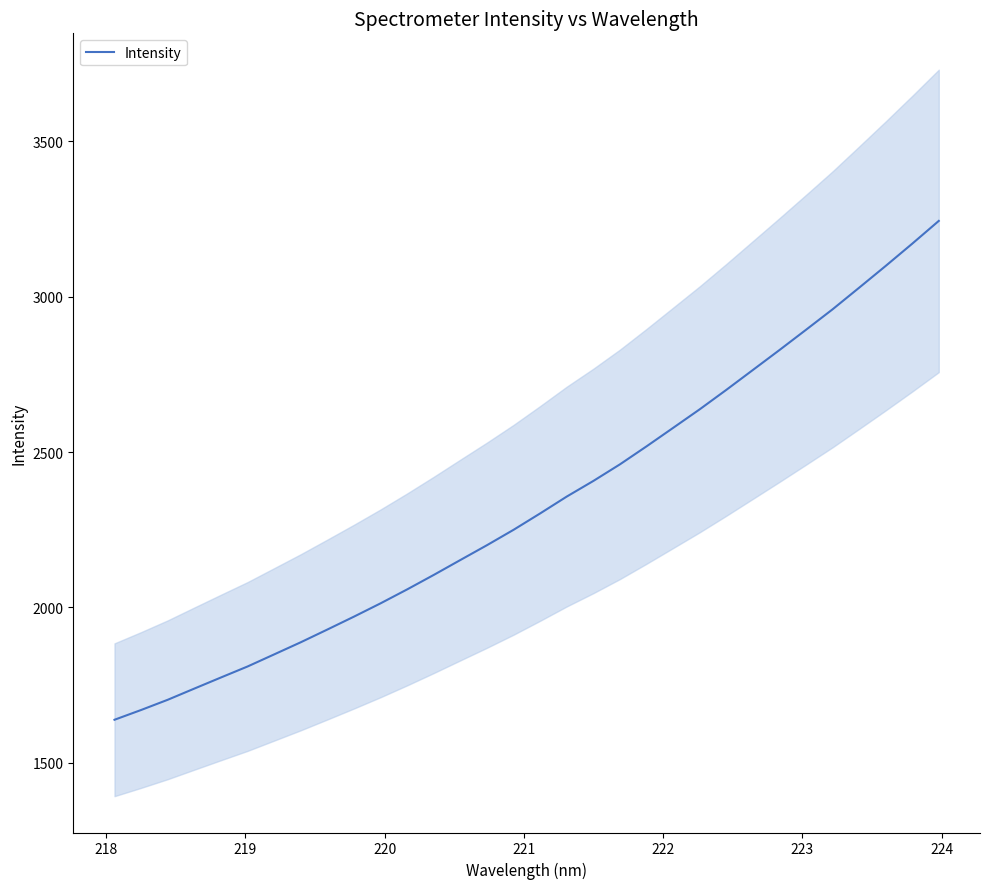

True or false: the data shows 3292.1 at 18.

False